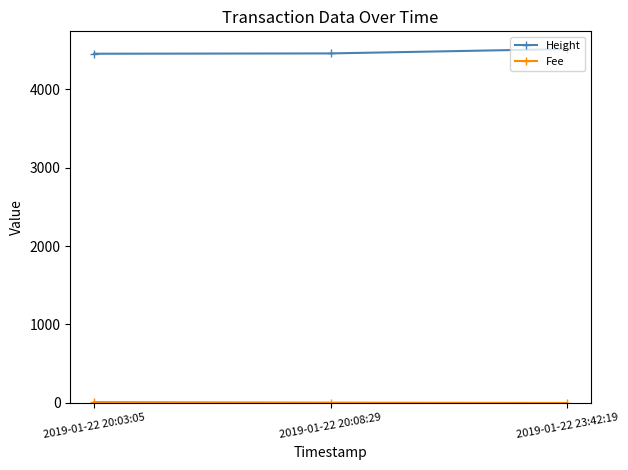

What is the lowest value of the Height series?

4451.0